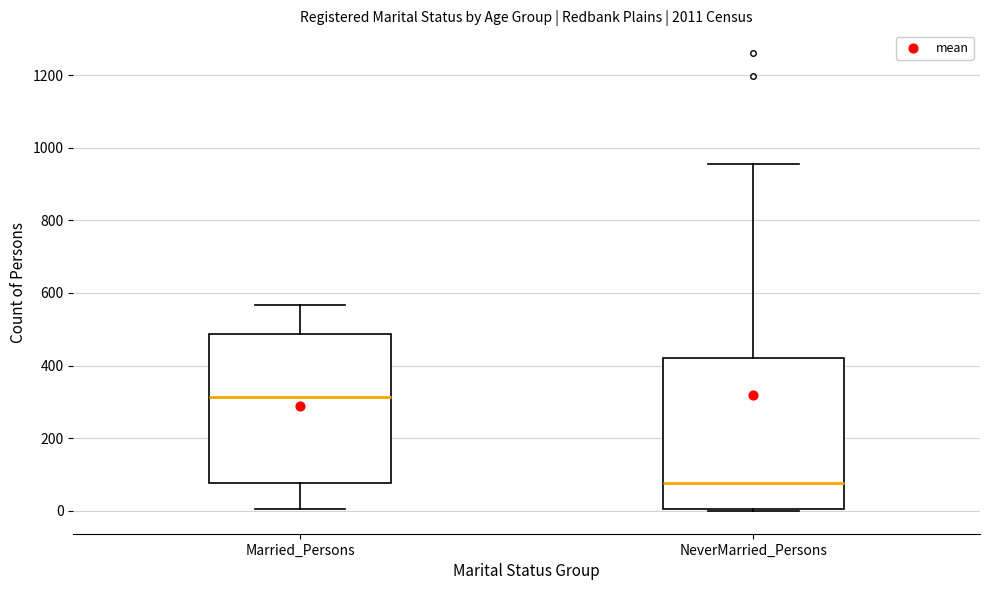

Where does the upper whisker of the box for NeverMarried_Persons end on the y-axis? The values are not printed on the chart, so give them approximately, as read against the axis.

960